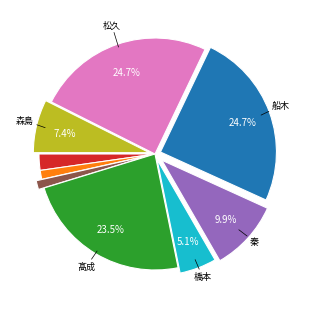

Is there a majority slice in this chart?

No